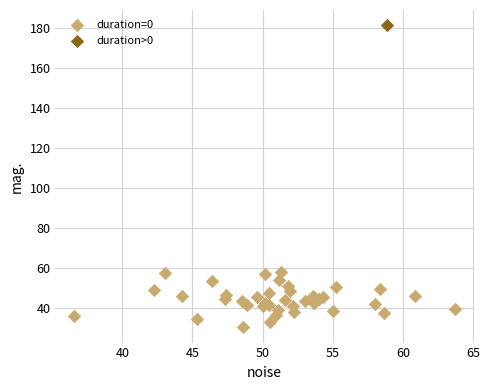

What are all the series names shown in the legend?

duration=0, duration>0